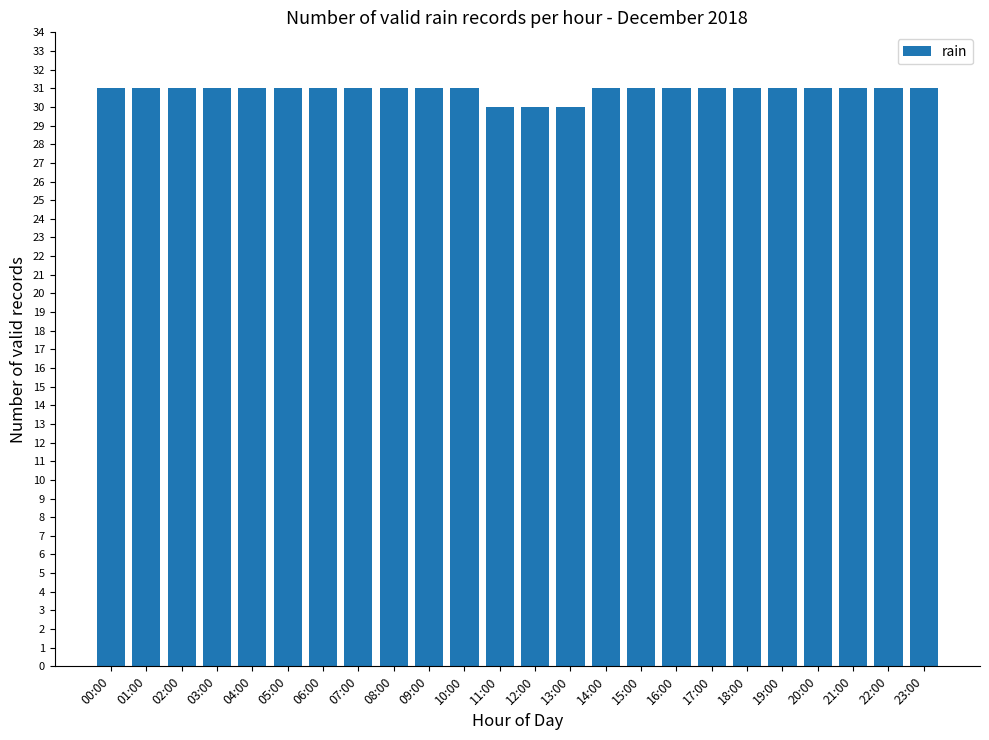

The chart shows a value of 16 at 03:00. True or false?

False